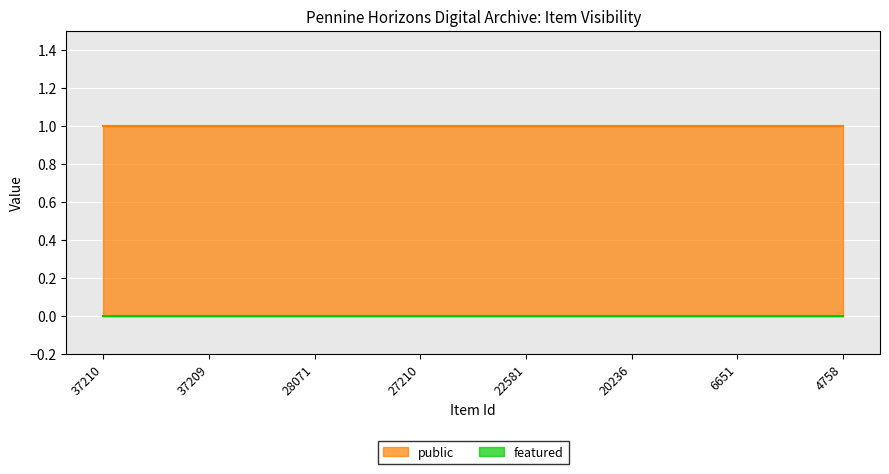

True or false: public and featured intersect in this chart.

False